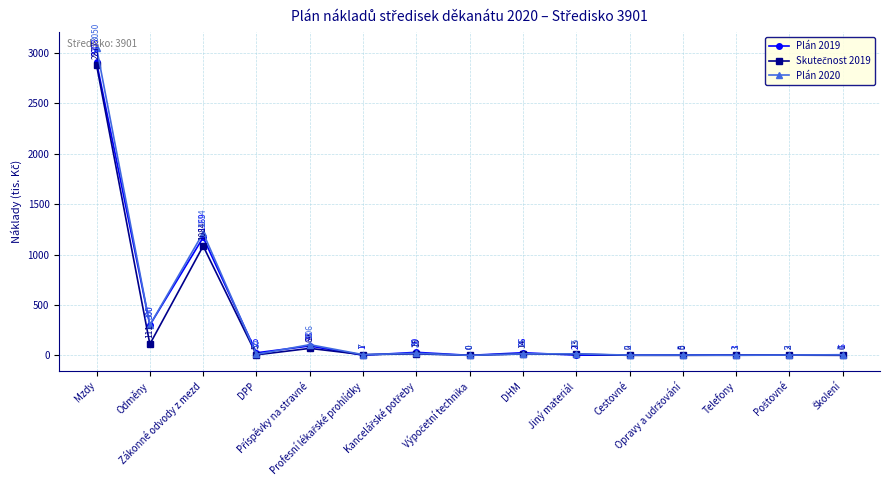

Where is the first local maximum for Plán 2019?

Zákonné odvody z mezd